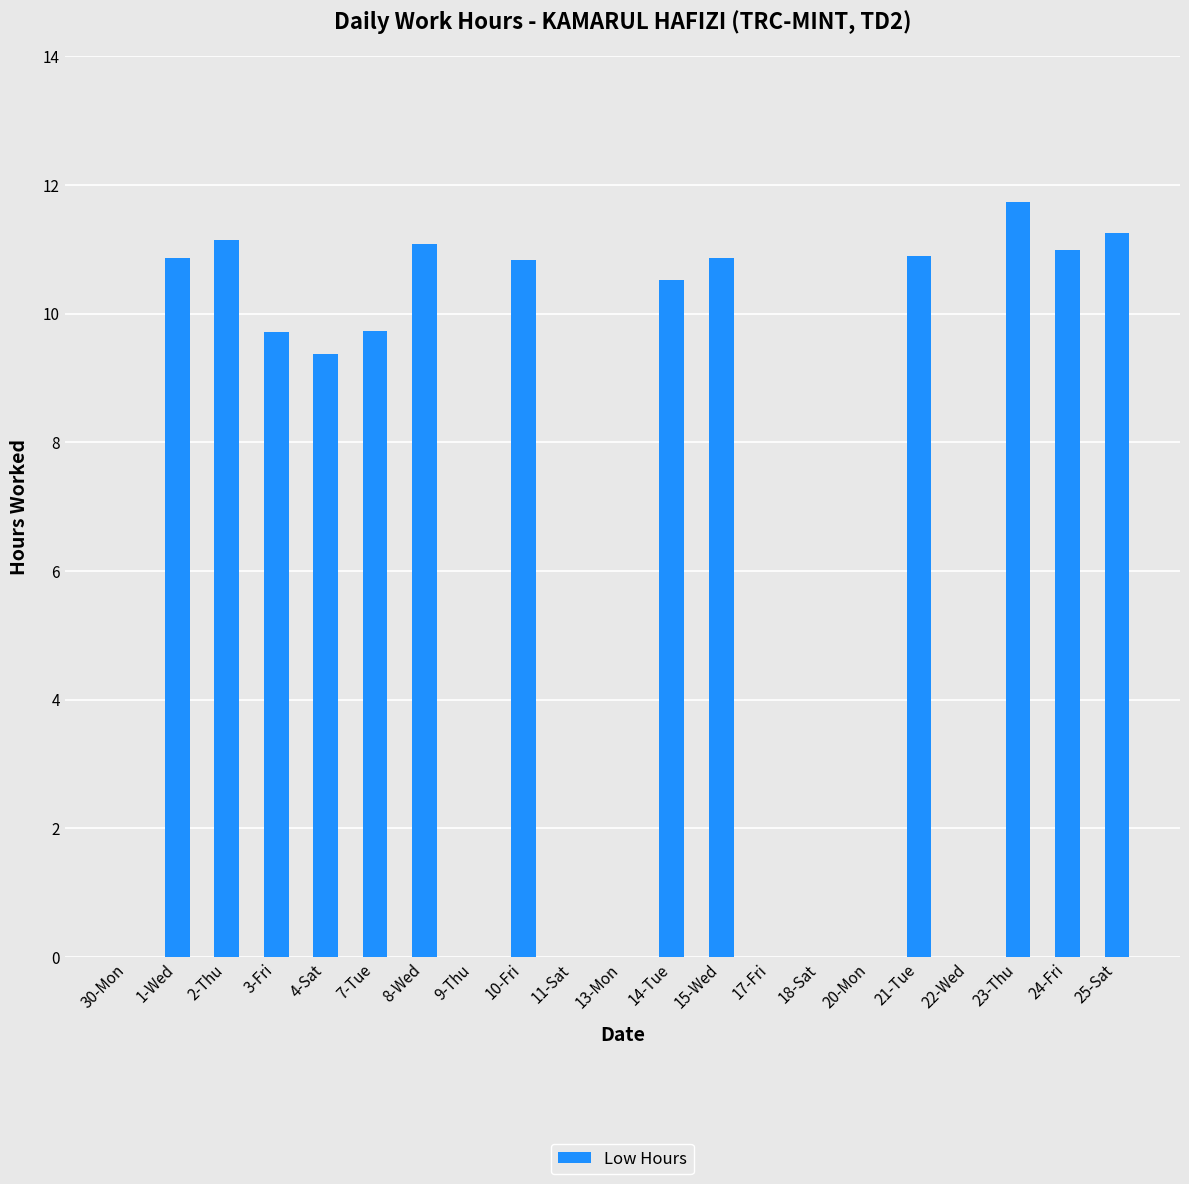

What is the greatest value displayed?

11.7